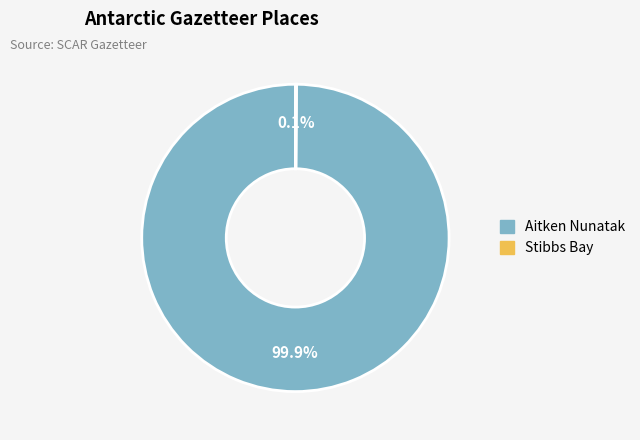

Which slice is the largest?

Aitken Nunatak